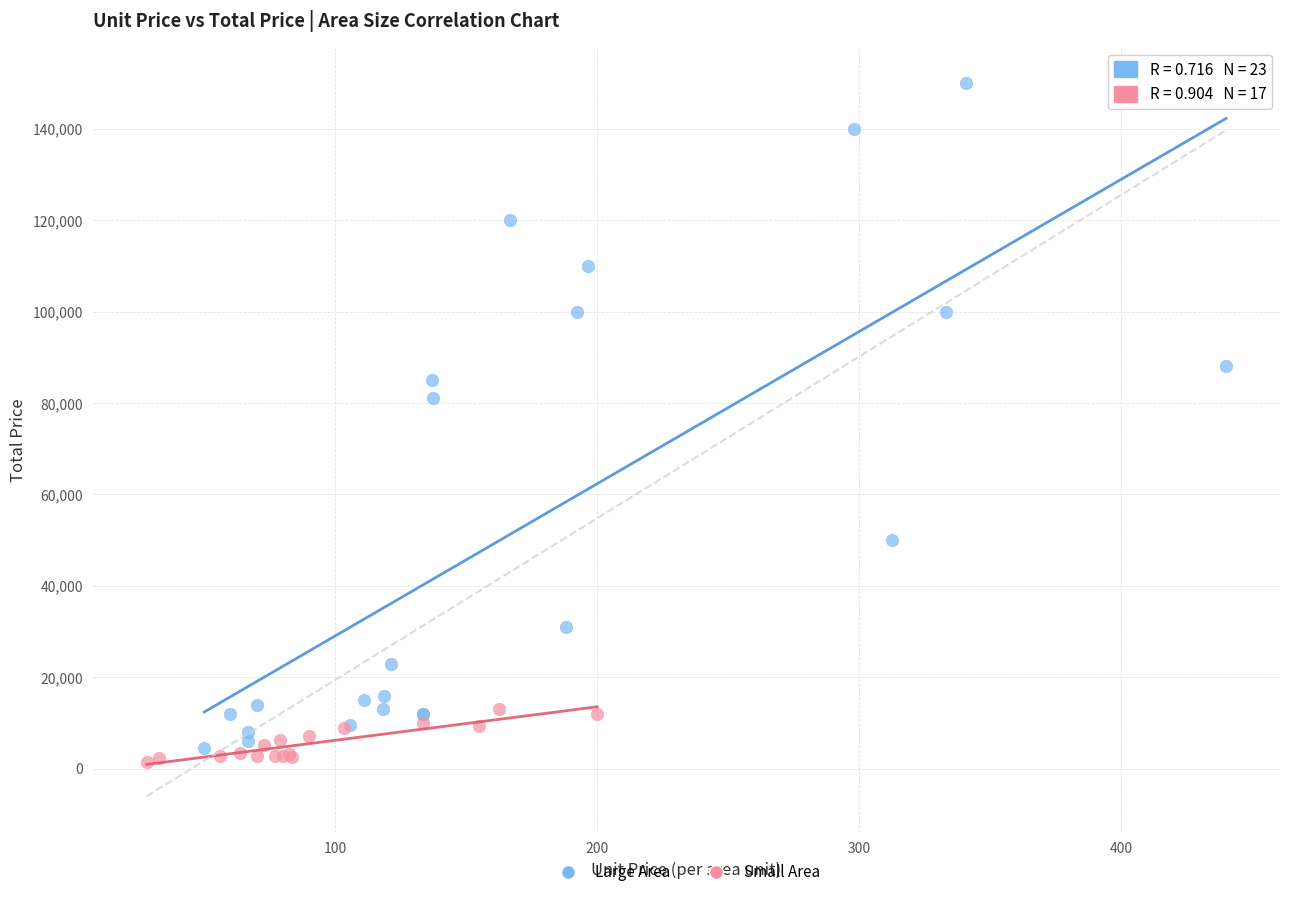

Which series contains the lowest Y value?

Small Area